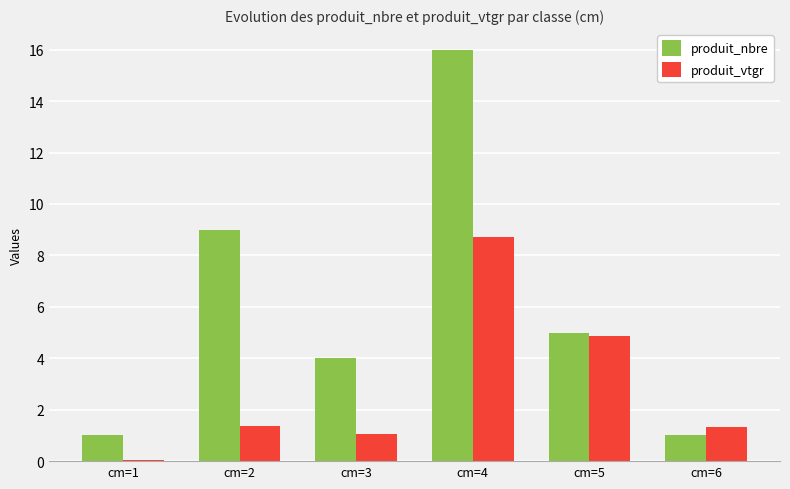

Are the bars horizontal?

No